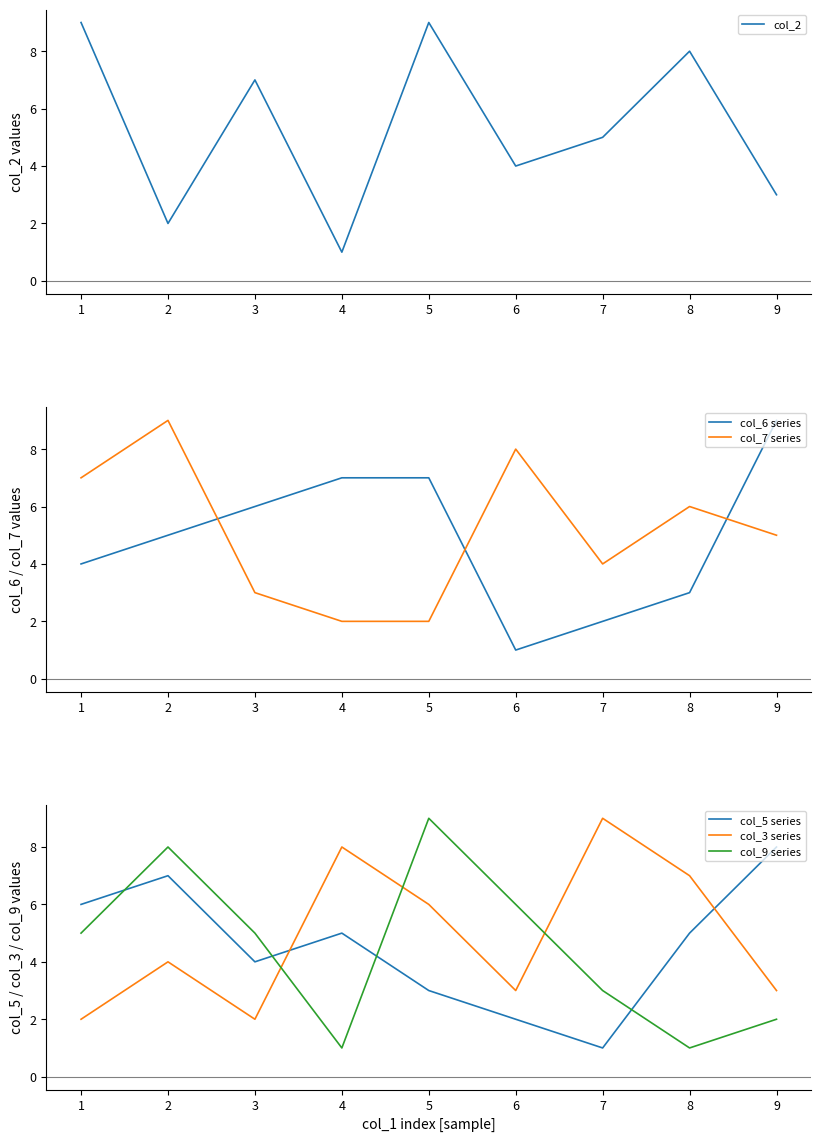

Is the value of col_3 series at 8 greater than the value of col_9 series at 8?

Yes